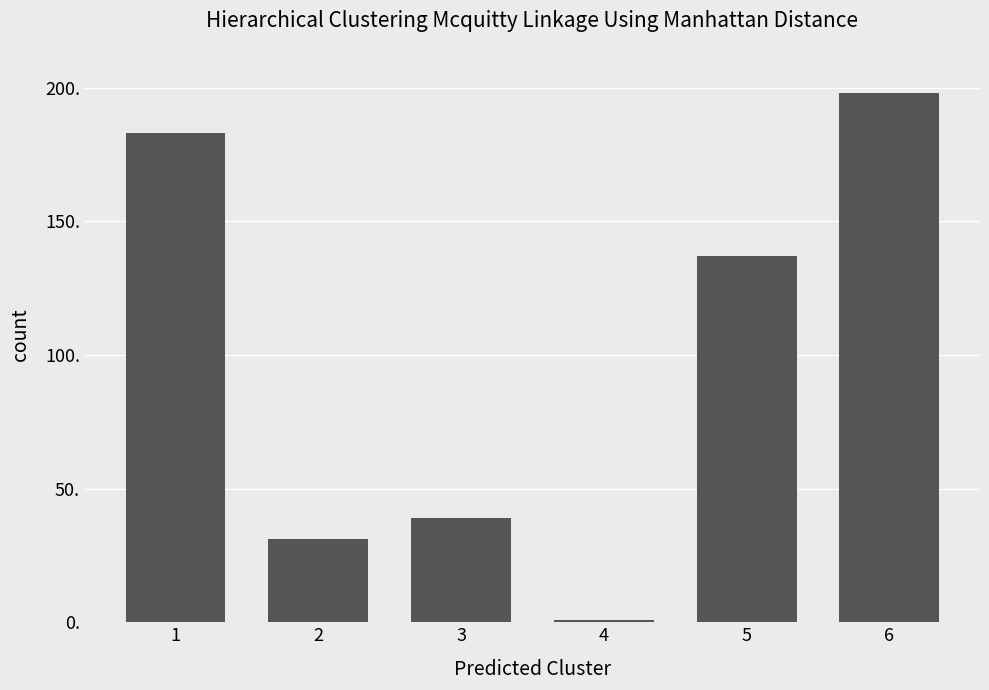

What value does the data have at 5, to the nearest 50?

150